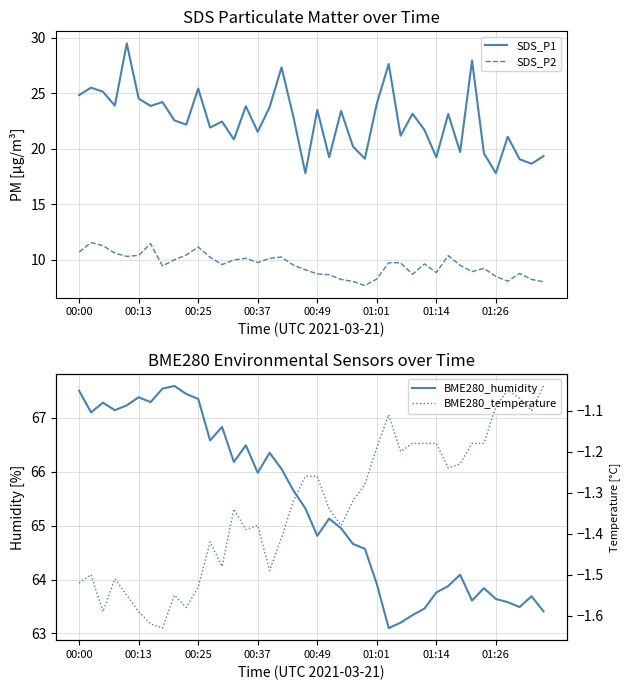

What is the sum of all SDS_P1 values?

902.4